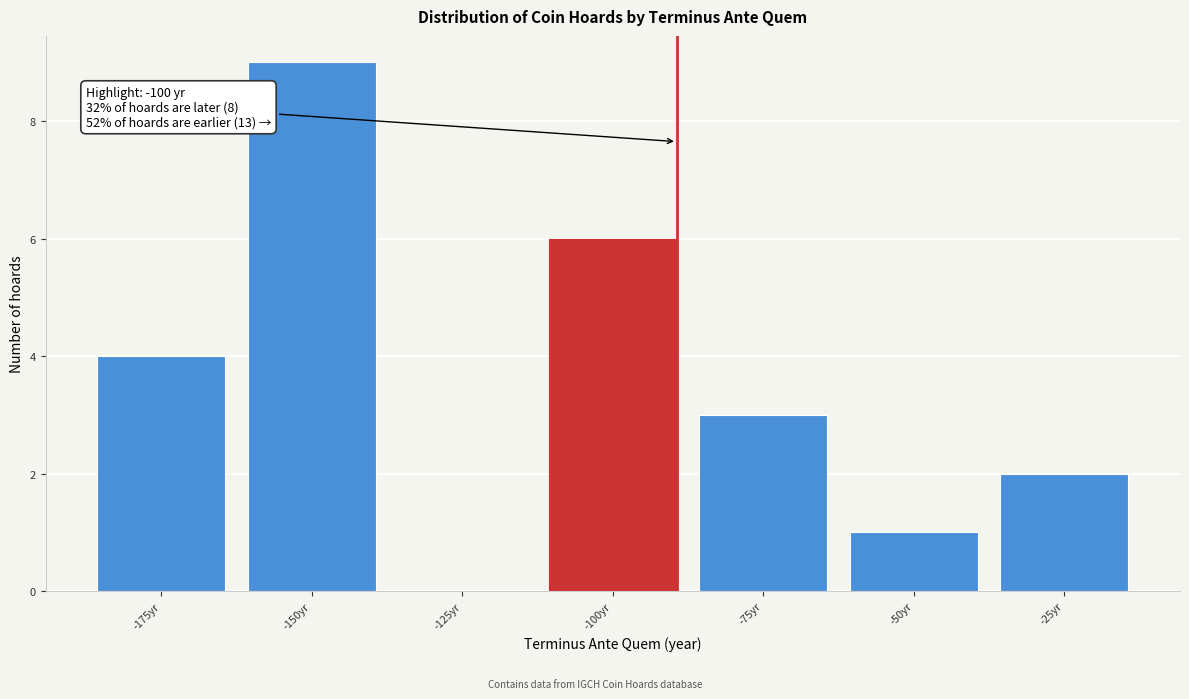

Reading right to left, list all the values displayed in this chart.

-25yr=2	-50yr=1	-75yr=3	-100yr=6	-125yr=0	-150yr=9	-175yr=4